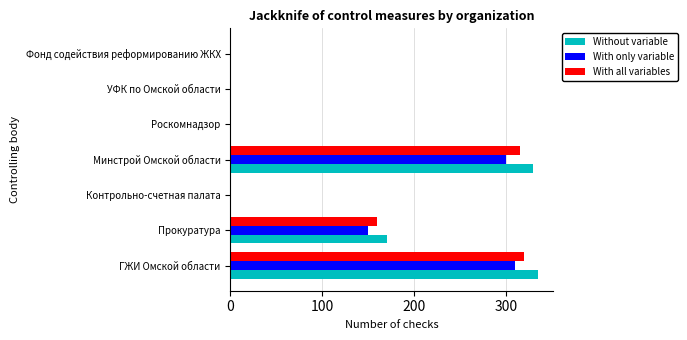

The value of Without variable at Минстрой Омской области is 196. True or false?

False